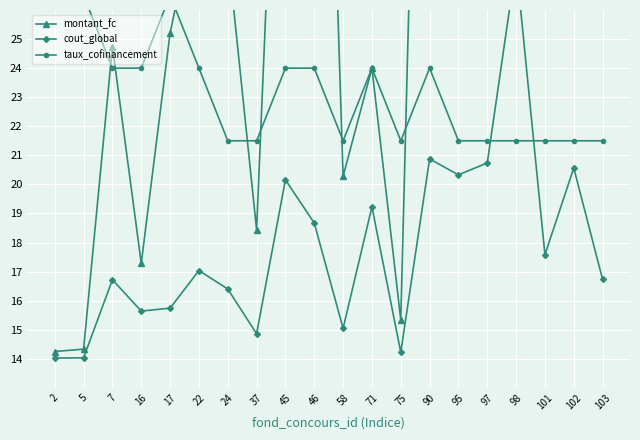

What is the maximum value shown in the chart?

59.0